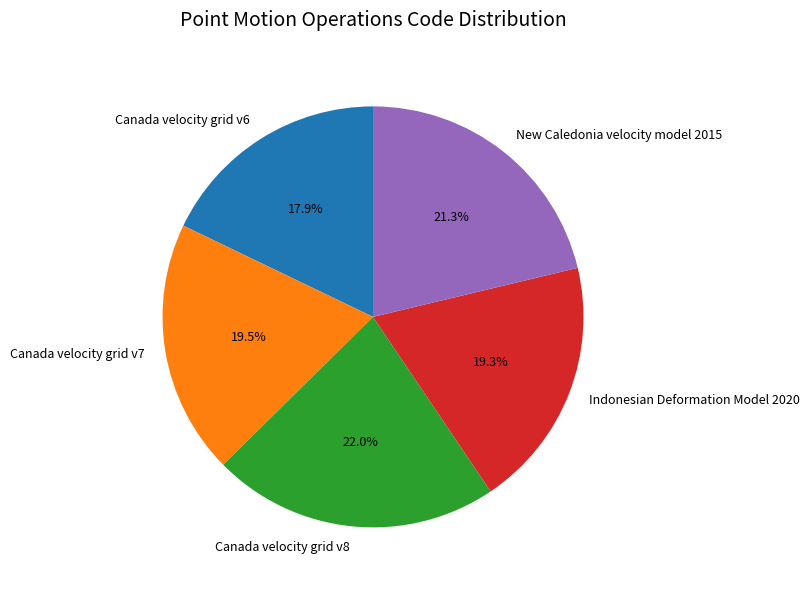

What percentage is NOT represented by Canada velocity grid v7?

80.5%